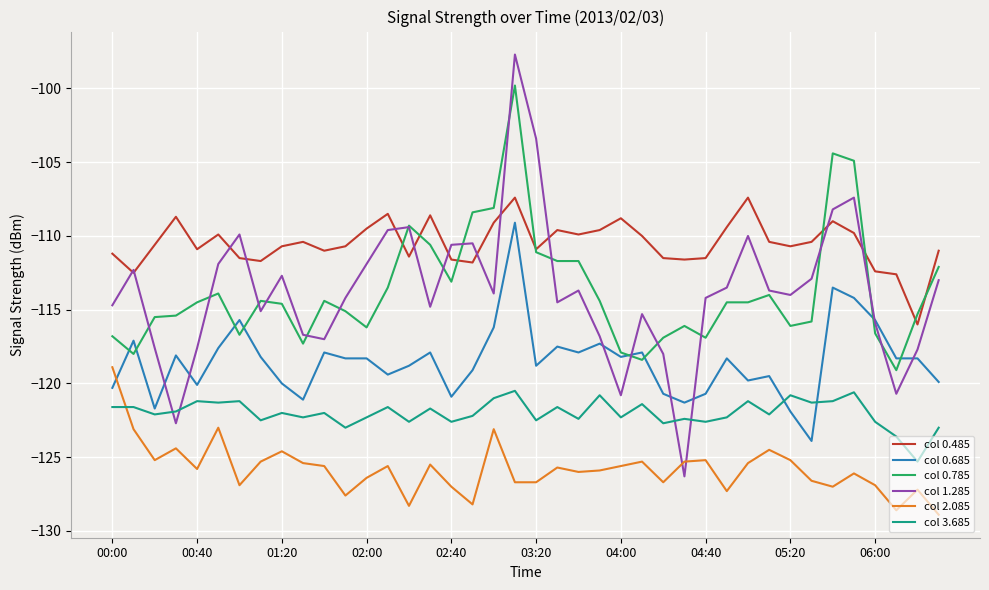

How many intersections are there between col 1.285 and col 0.685?

8